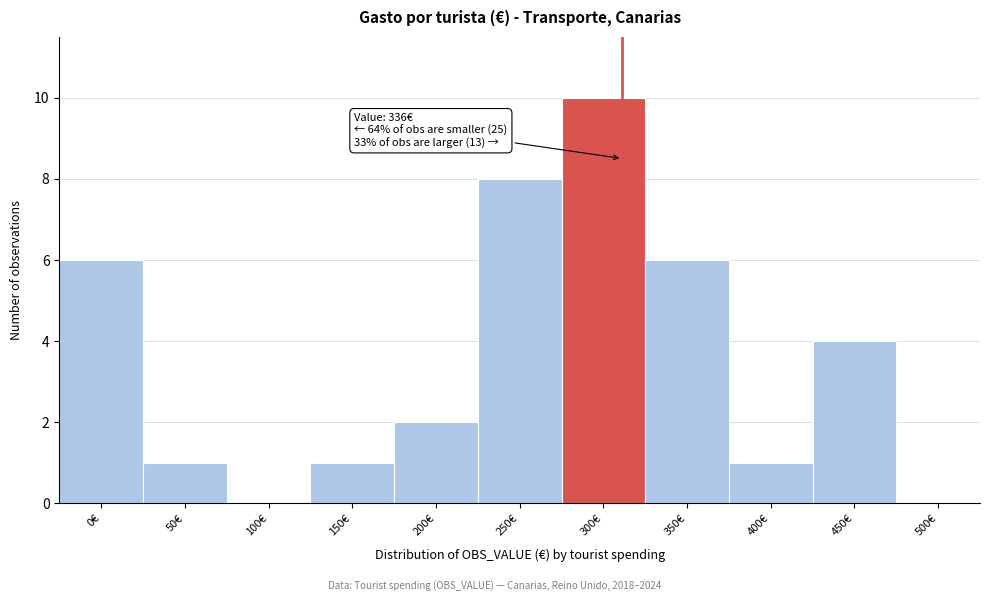

Reading left to right, what are all the values shown in this chart?

0€=6	50€=1	100€=0	150€=1	200€=2	250€=8	300€=10	350€=6	400€=1	450€=4	500€=0